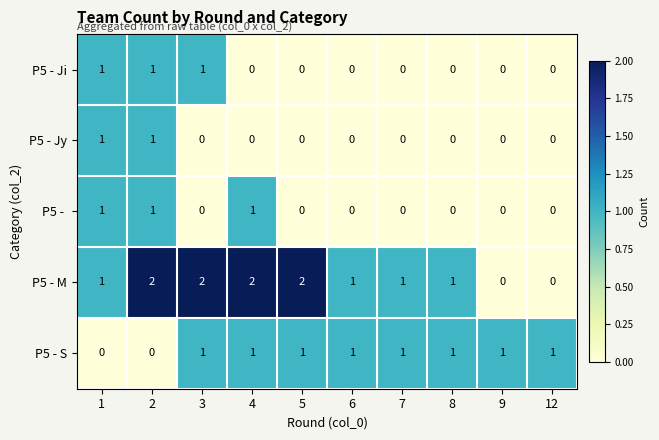

Which series has the largest total across all categories?

P5 - M